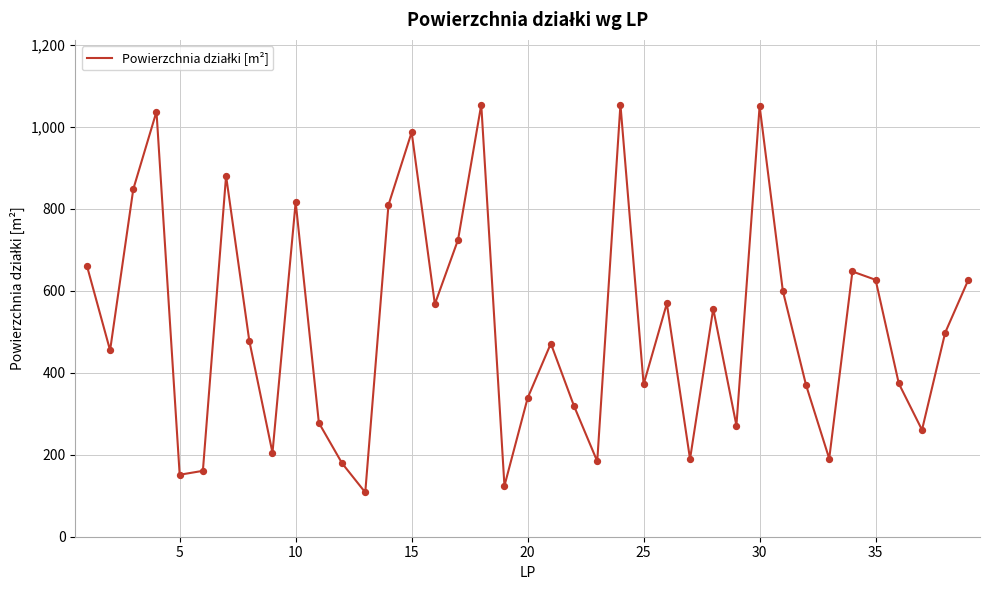

What is the maximum value shown in the chart?

1053.9